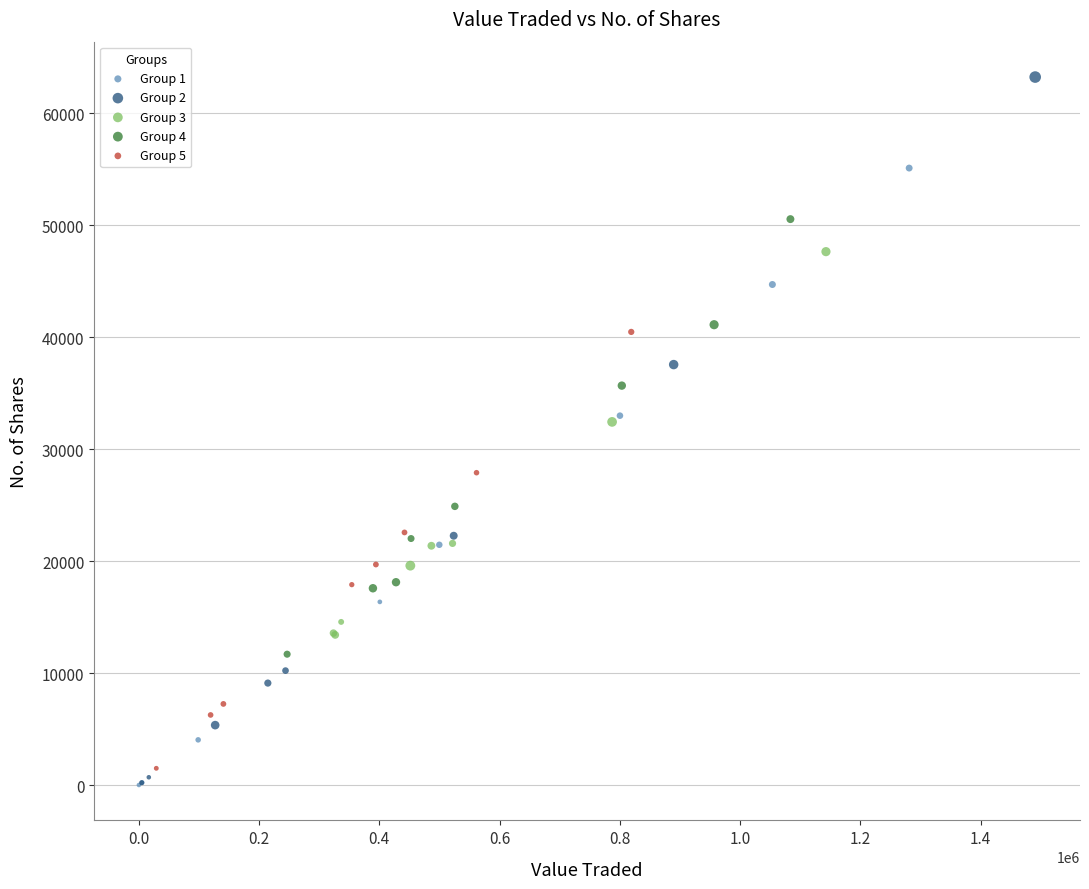

Which series has the largest Y range (max minus min)?

Group 2